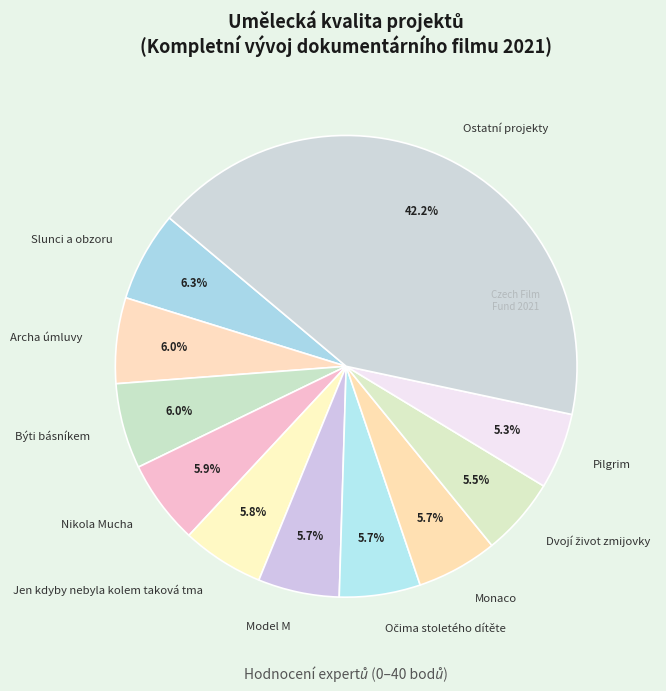

Is Jen kdyby nebyla kolem taková tma the majority of the pie?

No